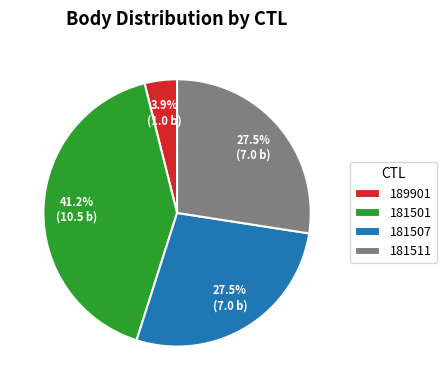

To the nearest percent, what is the difference between the 181501 and 181511 slice percentages?

14%